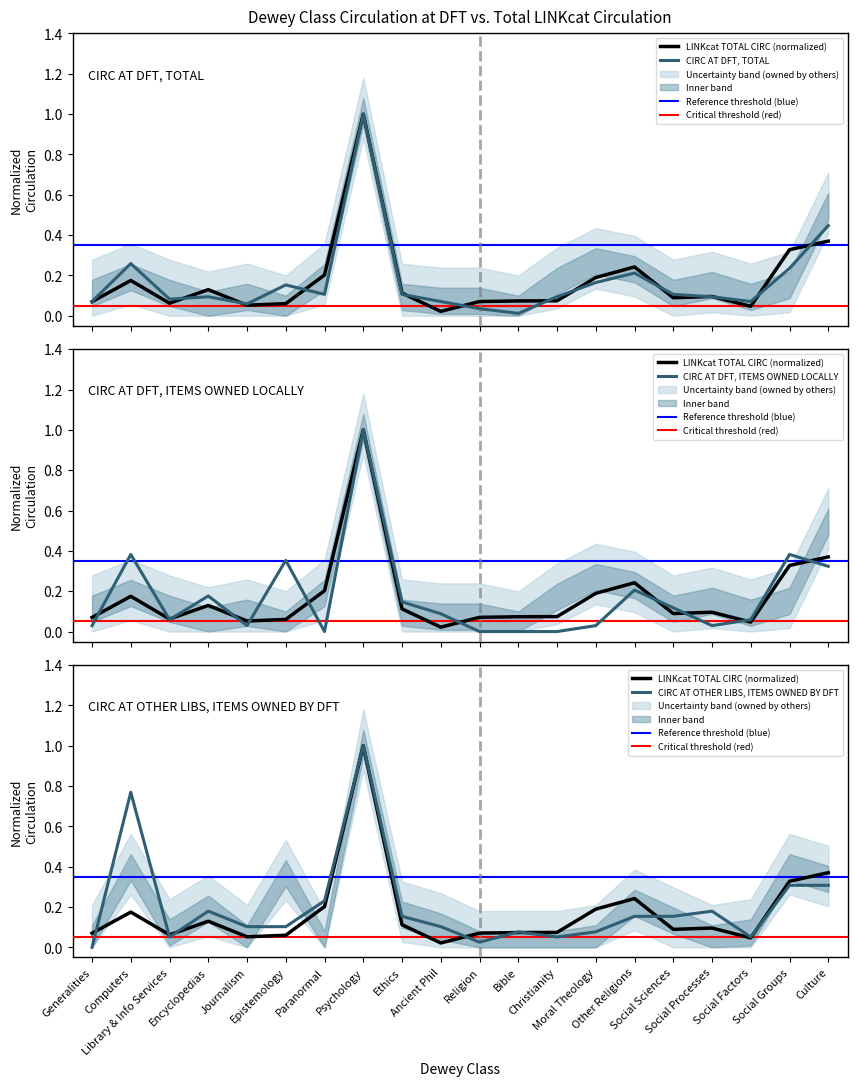

What is the greatest value displayed?

1.0